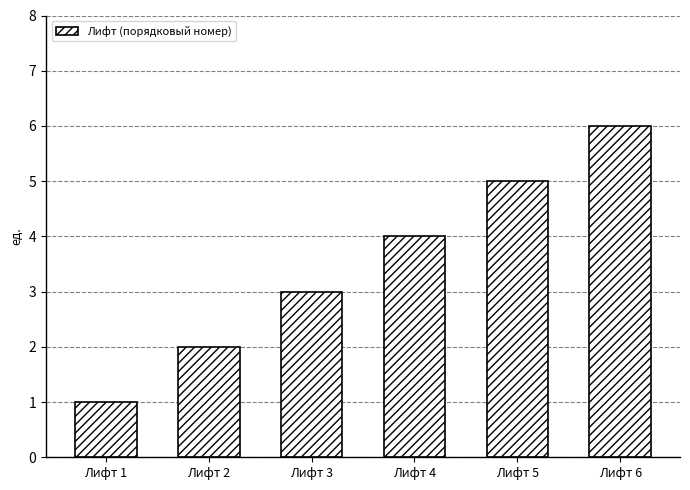

The value at Лифт 6 is 6. True or false?

True